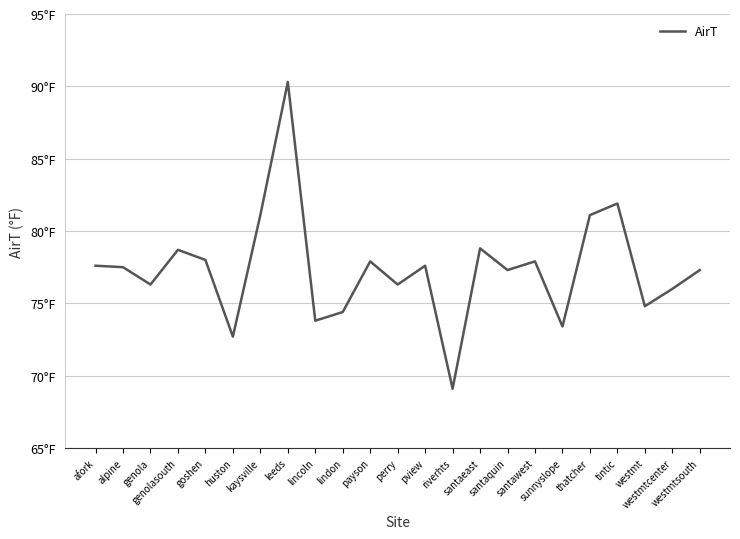

At which category does the chart reach its peak across all series?

leeds